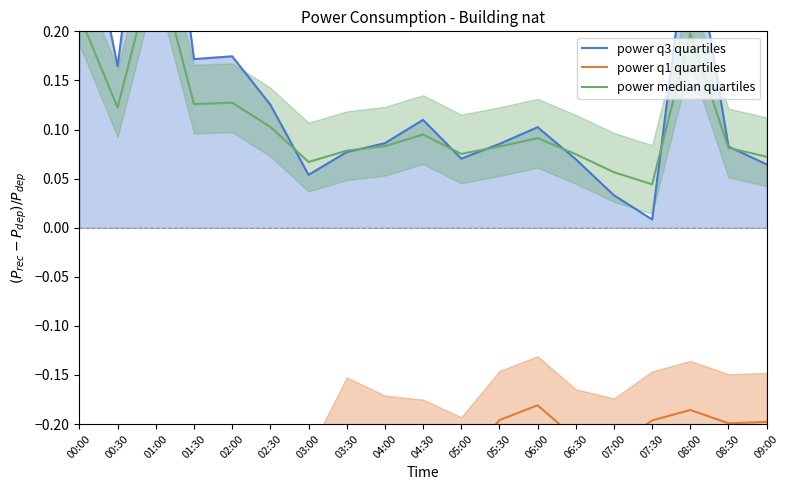

True or false: power q3 quartiles has a value of 0.1 at 03:30.

True